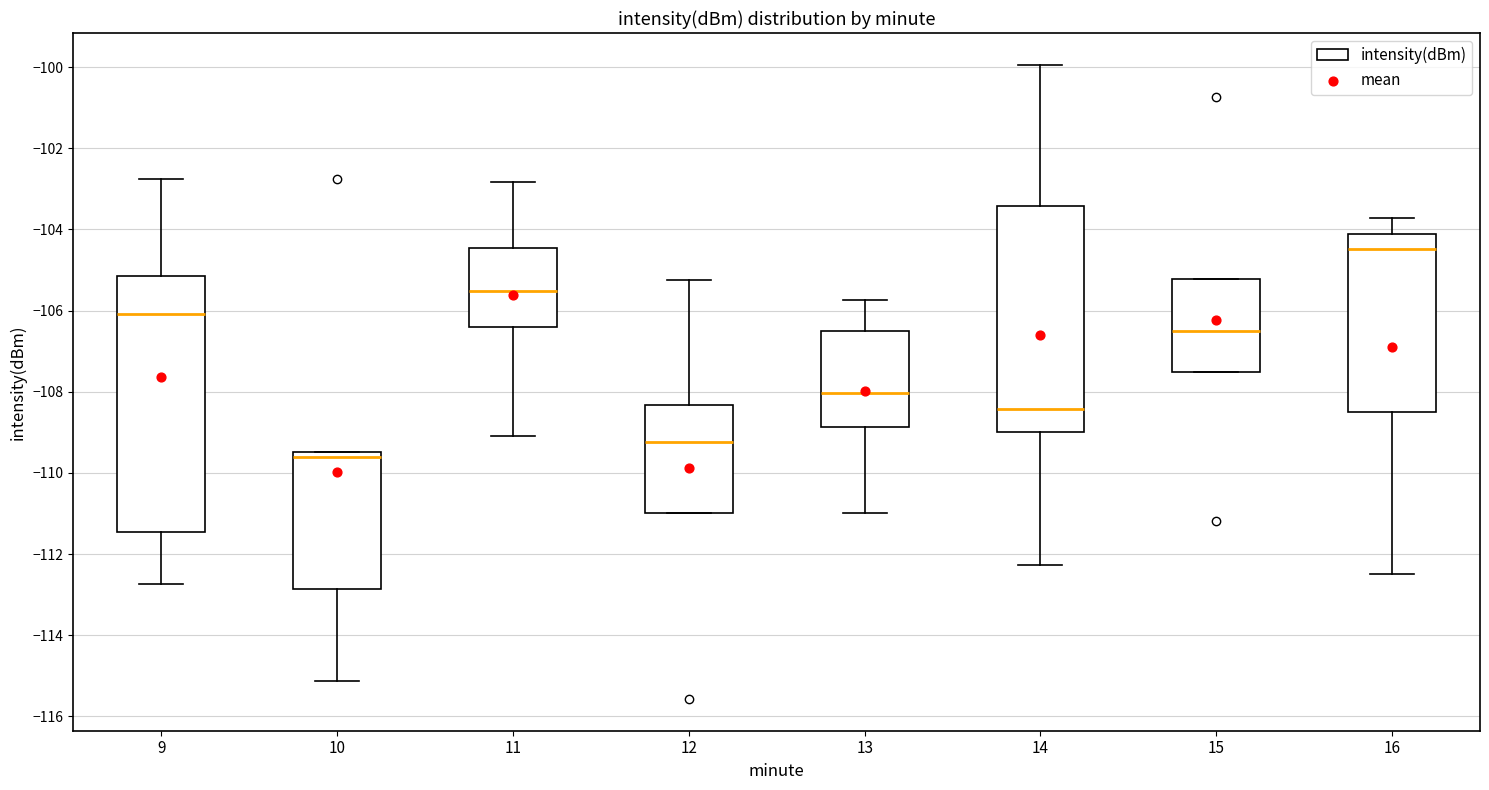

Where does the lower whisker of the box at x = 13 end on the y-axis? The values are not printed on the chart, so give them approximately, as read against the axis.

-111.0